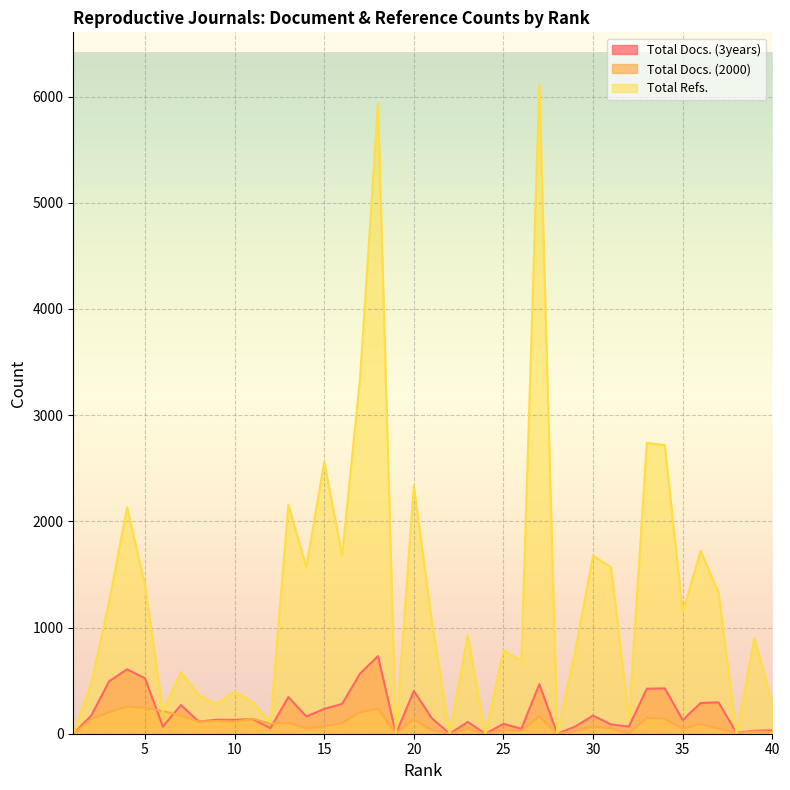

Reading left to right, extract all data points from this chart.

Total Docs. (3years): 0	170	494	607	522	66	270	114	132	131	138	53	345	162	234	281	566	731	0	403	146	0	111	0	93	47	466	0	67	171	87	68	424	427	129	289	295	9	28	32
Total Docs. (2000): 0	138	203	257	243	214	170	114	120	114	142	95	104	52	71	101	203	236	0	137	34	0	46	0	34	26	164	0	26	68	51	3	149	141	48	91	48	7	21	16
Total Refs.: 0	471	1244	2131	1403	213	582	364	278	397	297	110	2157	1569	2560	1679	3351	5933	0	2333	1063	0	923	0	786	687	6116	0	777	1677	1568	131	2738	2718	1146	1722	1328	0	901	281